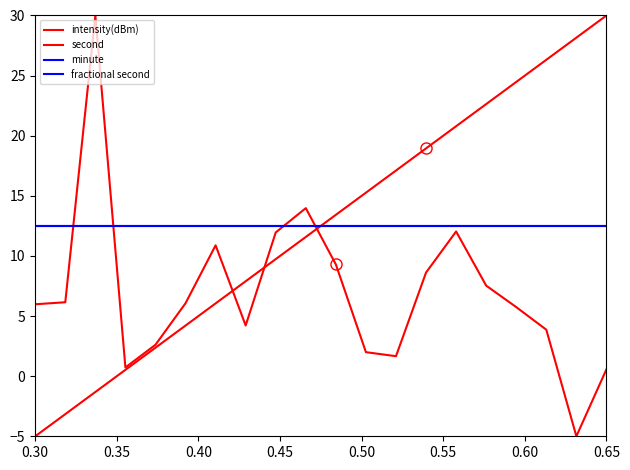

Does the chart have visible grid lines?

No